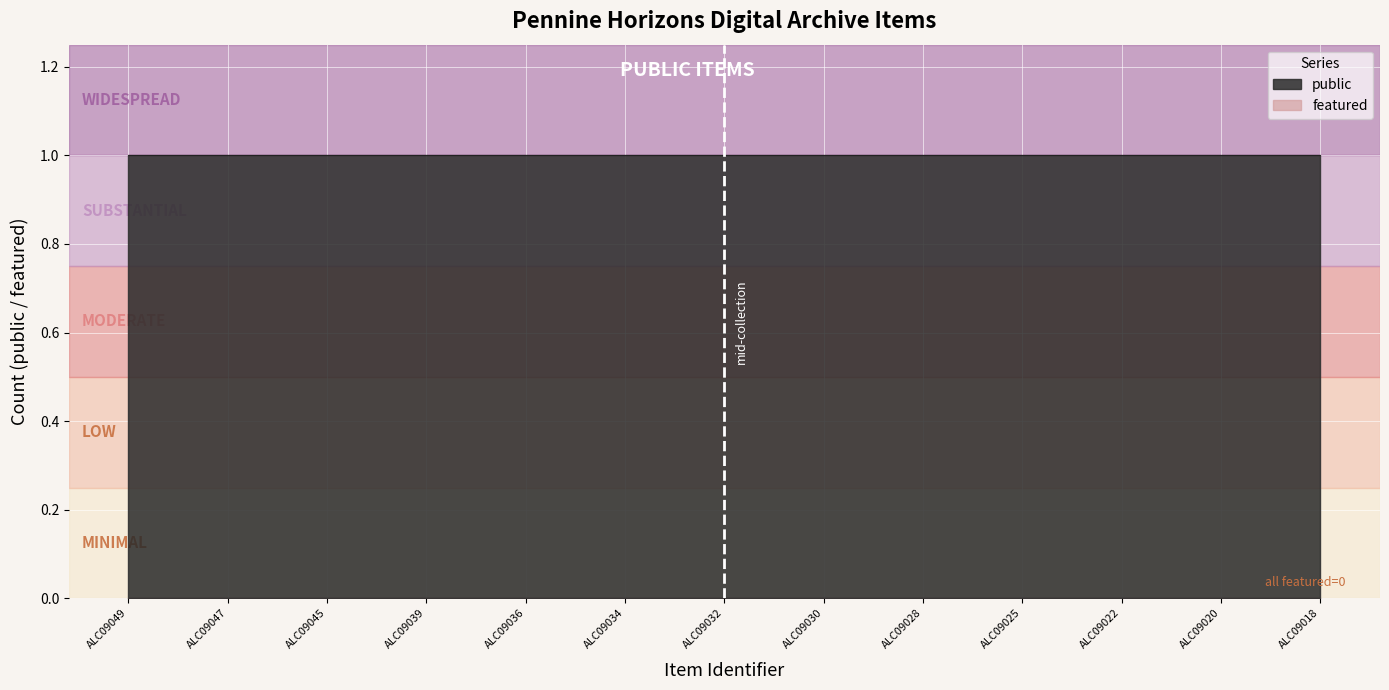

Between ALC09045 and ALC09046, which is larger?

ALC09045